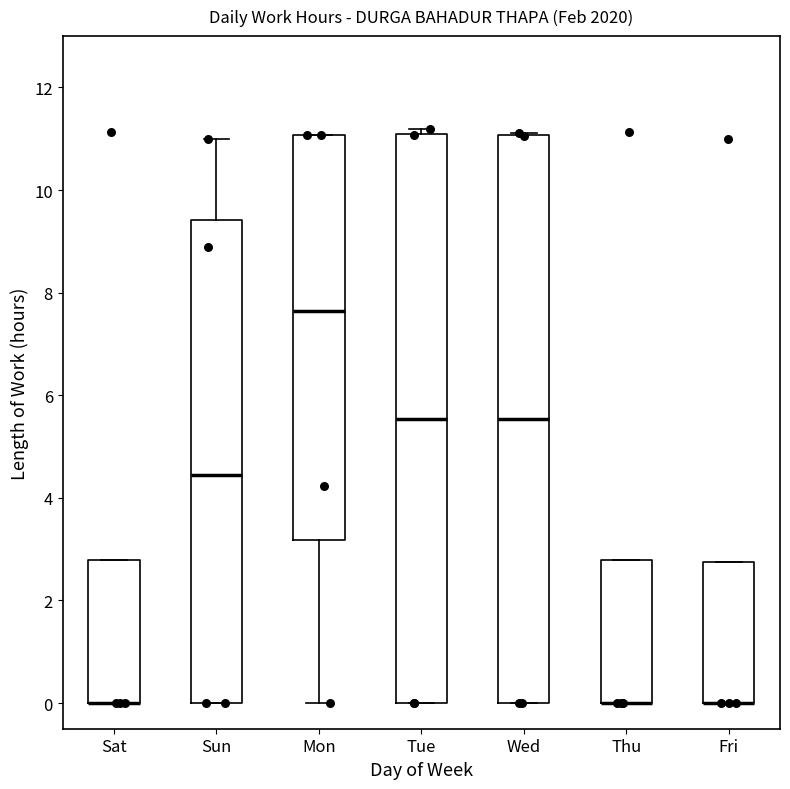

Reading left to right, read every box against the y-axis: the position of its median line, the range the box covers, and the ends of its whiskers. The values are not printed on the chart, so give them approximately, as read against the axis.

Sat: median 0.0 (drawn on the box's lower edge), box 0.0 to 2.8, whiskers 0.0 to 2.8
Sun: median 4.4, box 0.0 to 9.4, whiskers 0.0 to 11.0
Mon: median 7.6, box 3.2 to 11.0, whiskers 0.0 to 11.0
Tue: median 5.6, box 0.0 to 11.2, whiskers 0.0 to 11.2 (just above the box's upper edge)
Wed: median 5.6, box 0.0 to 11.0, whiskers 0.0 to 11.2
Thu: median 0.0 (drawn on the box's lower edge), box 0.0 to 2.8, whiskers 0.0 to 2.8
Fri: median 0.0 (drawn on the box's lower edge), box 0.0 to 2.8, whiskers 0.0 to 2.8